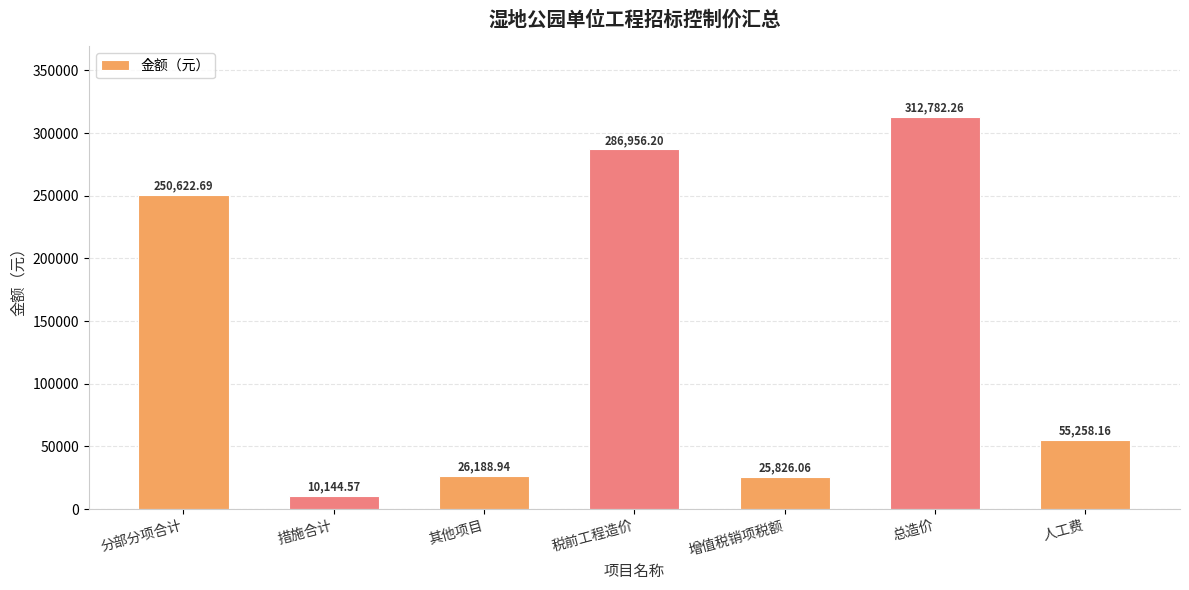

What is the difference between the values at 分部分项合计 and 人工费?

195364.5